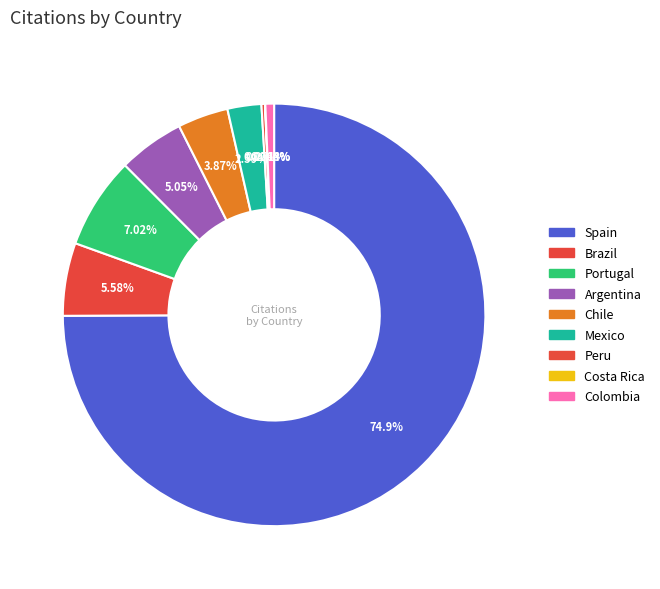

What is the largest slice in the pie chart?

Spain